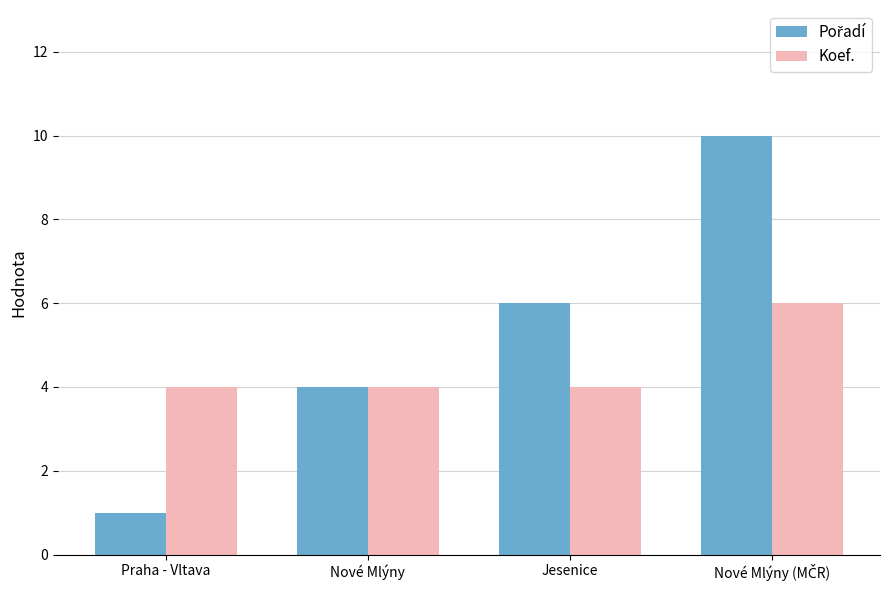

Is it true that Koef. equals 4 at Jesenice?

True